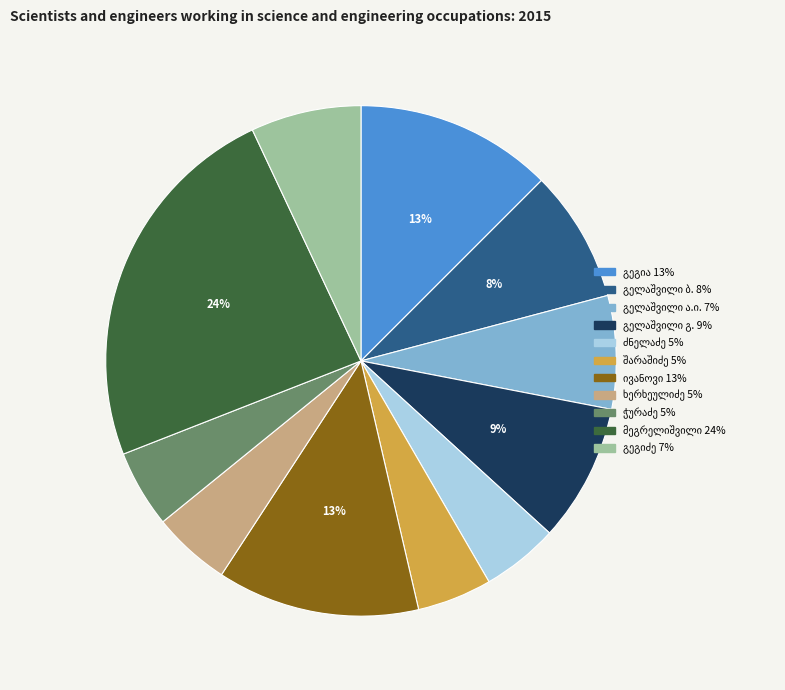

To the nearest percent, what is the average slice percentage?

9%